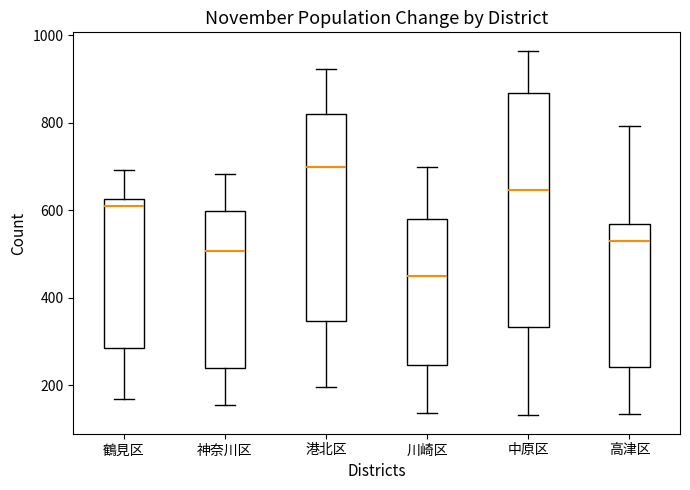

Comparing the boxes themselves (not the whiskers), which one is the tallest?

中原区